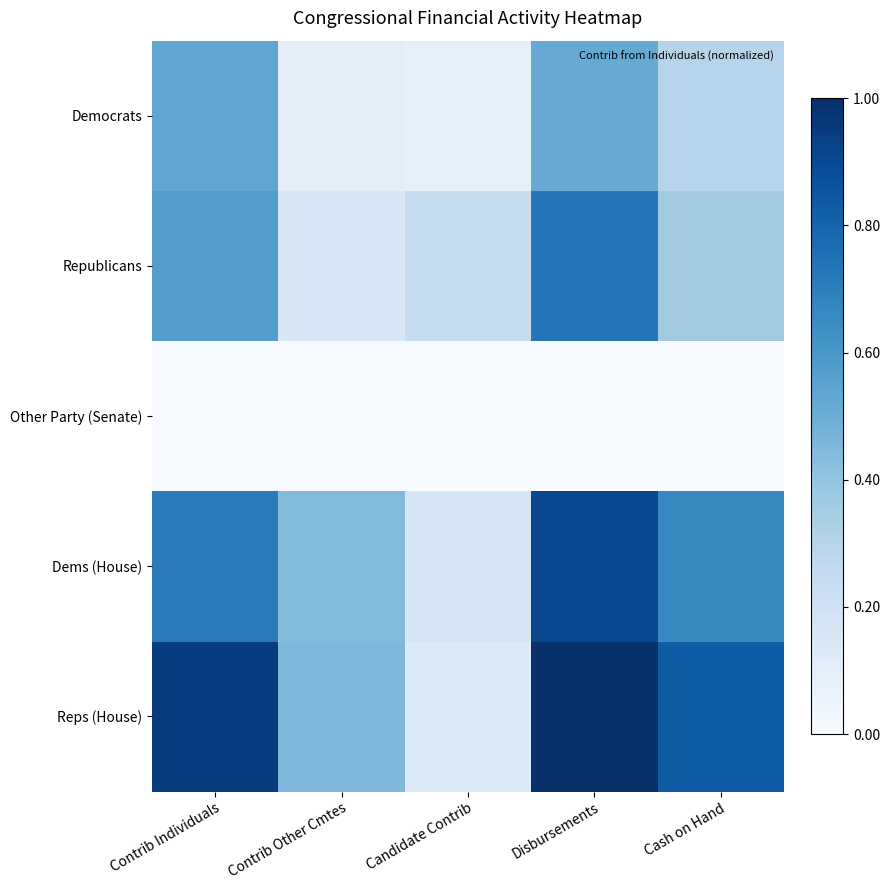

At how many categories does at least one series exceed 0?

5